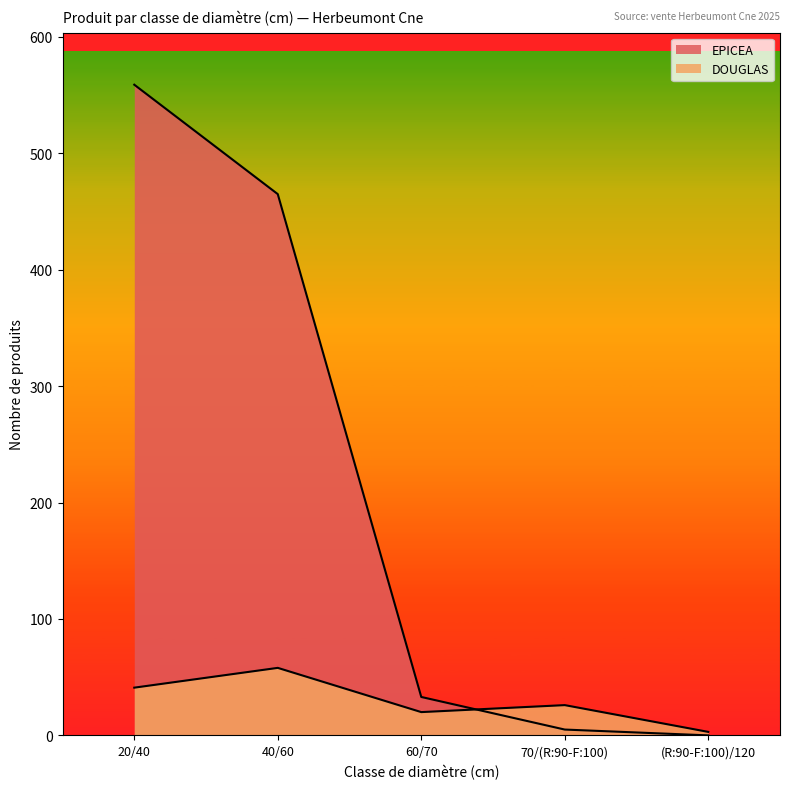

How many lines are shown in the chart?

2